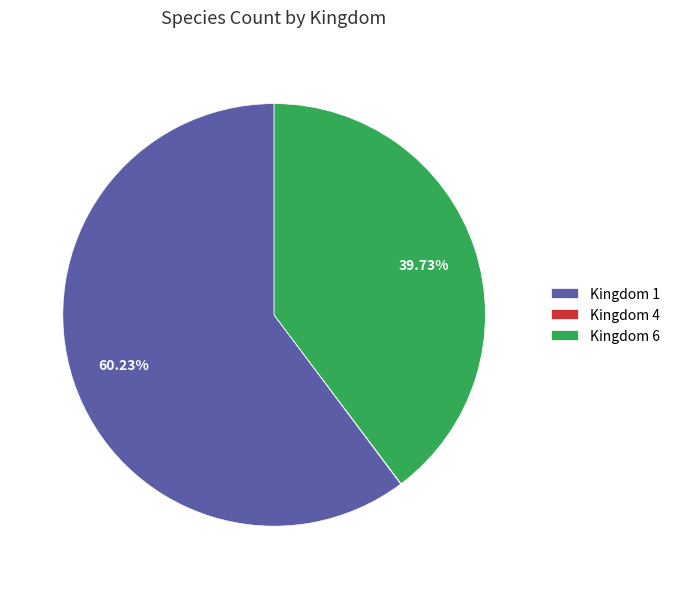

What is the majority slice?

Kingdom 1